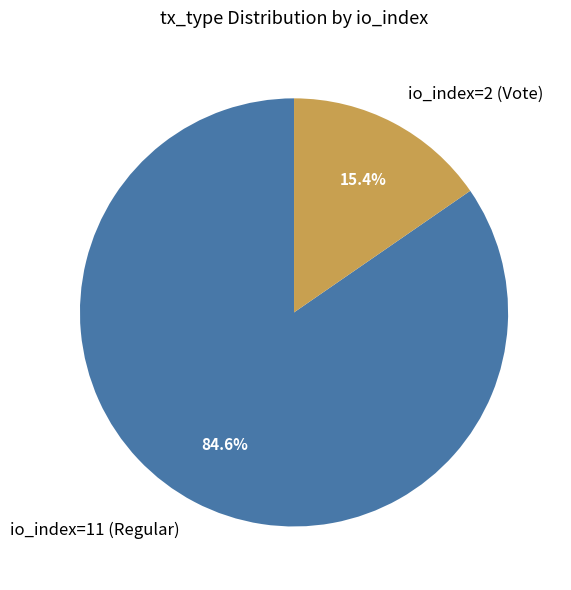

Is it true that io_index=11 (Regular) is 85% of the pie?

True